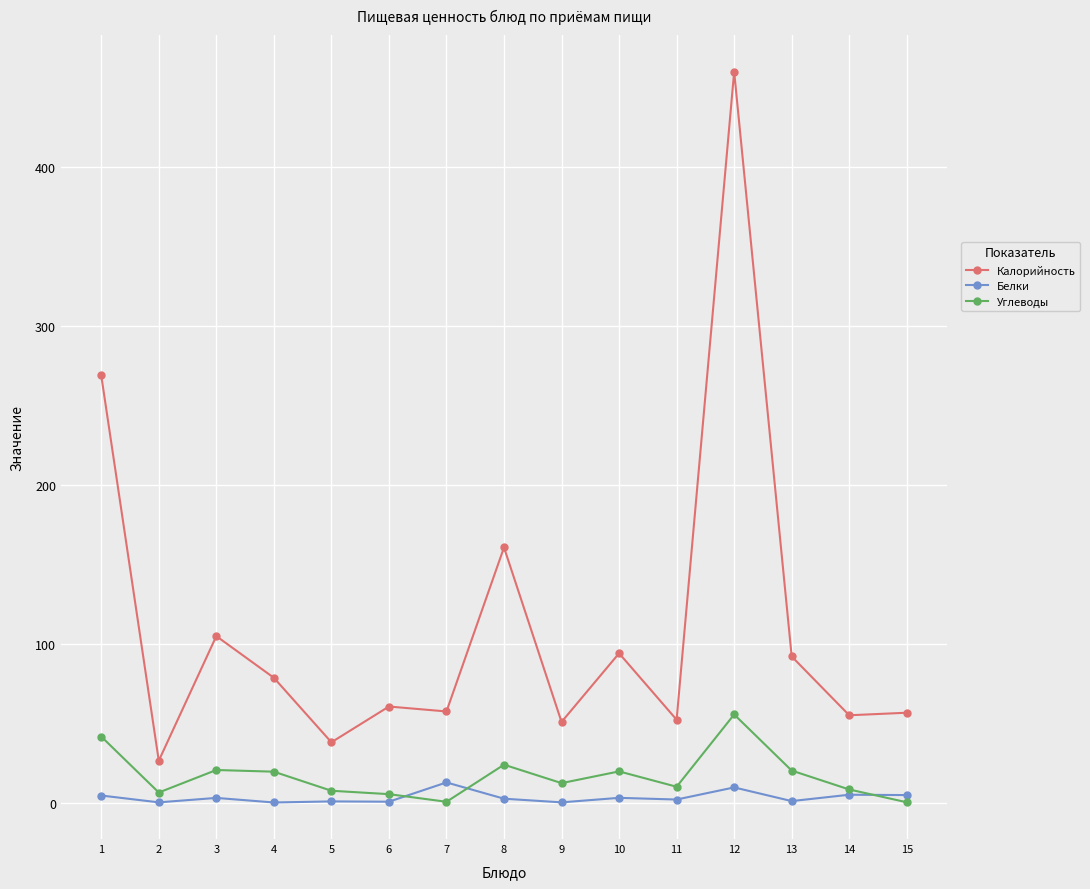

What is the highest value of the Калорийность series?

460.0